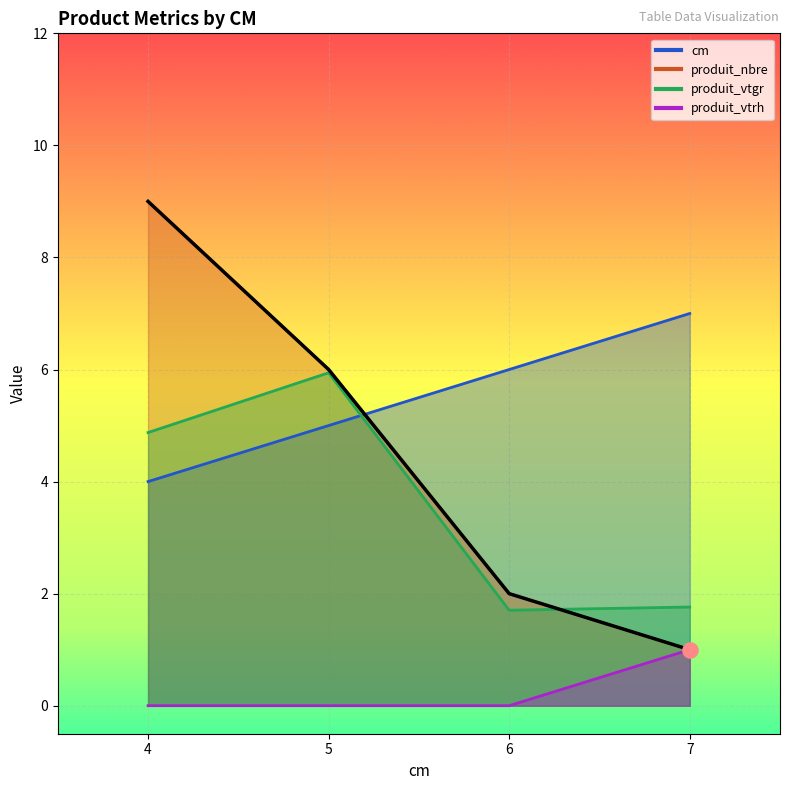

What are all the series names shown in the legend?

cm, produit_nbre, produit_vtgr, produit_vtrh